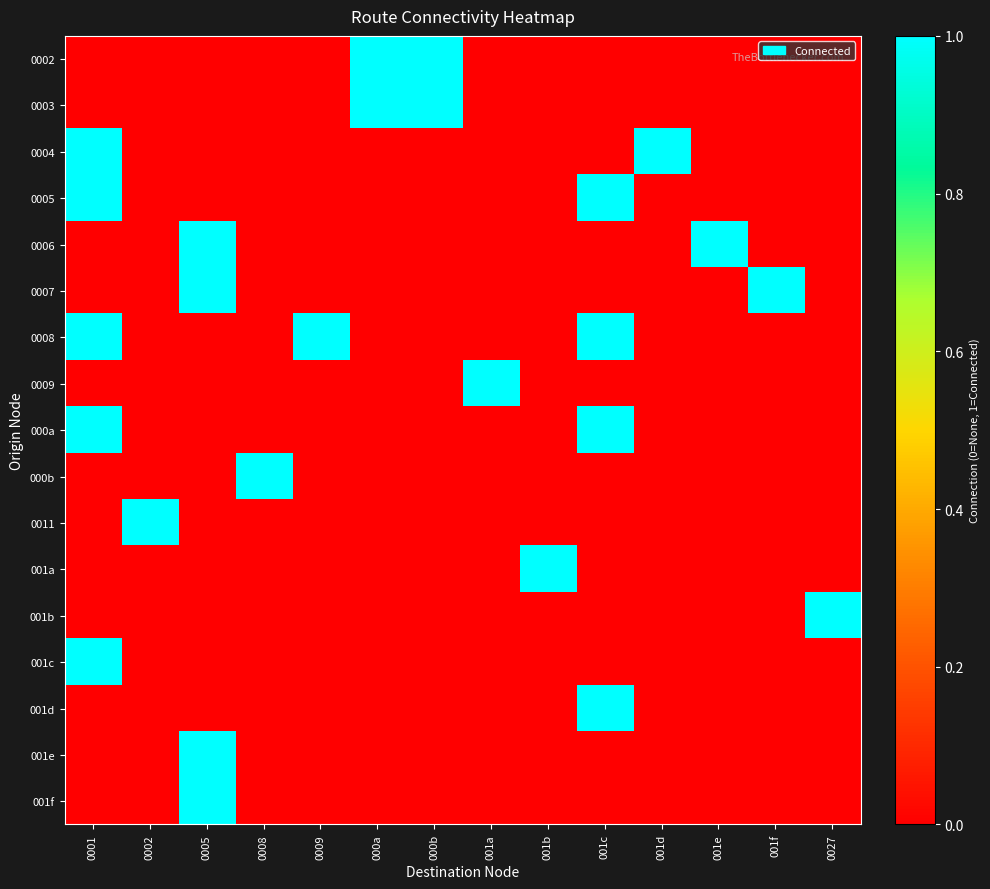

What is the total value across all series at 0027?

1